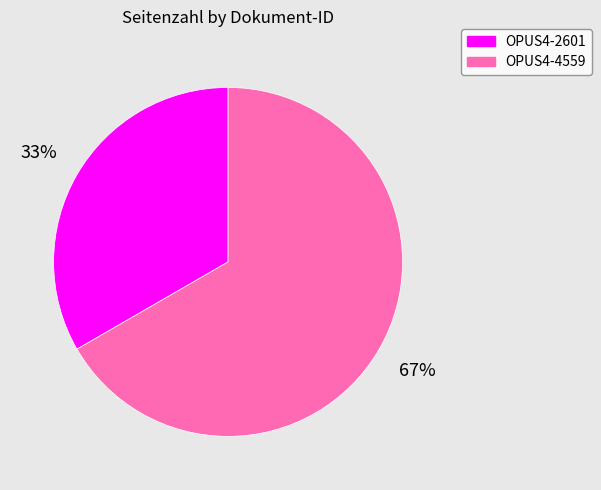

True or false: OPUS4-2601 accounts for 19% of the total.

False